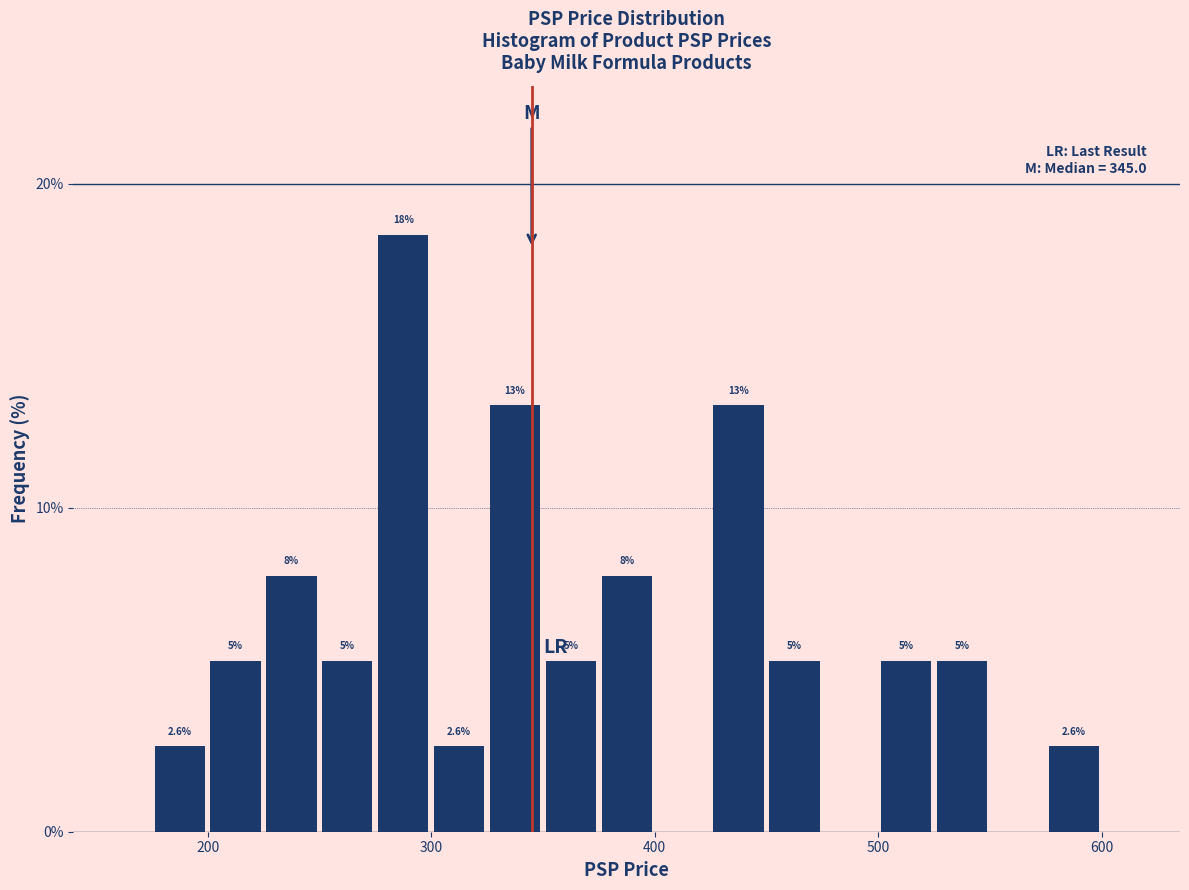

Read against the x-axis, roughly where is the centre of the tallest bar?

290